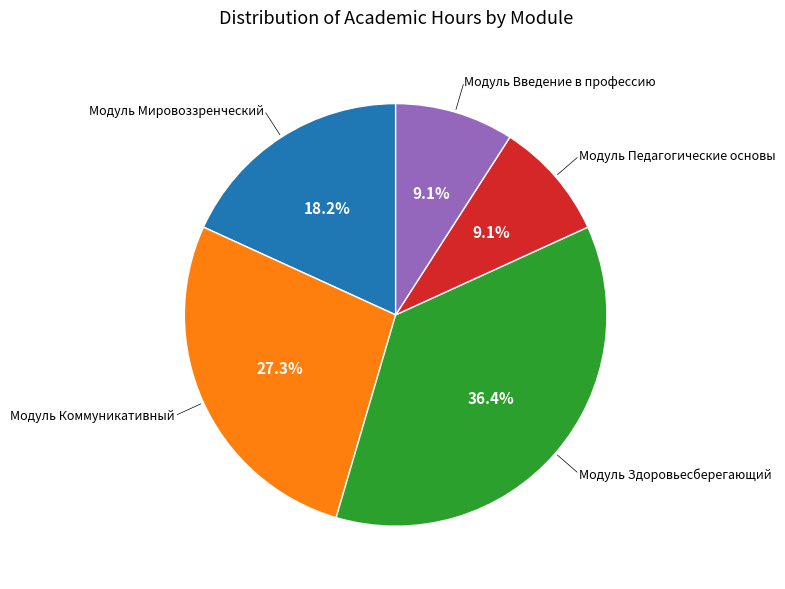

How many slices are in this pie chart?

5